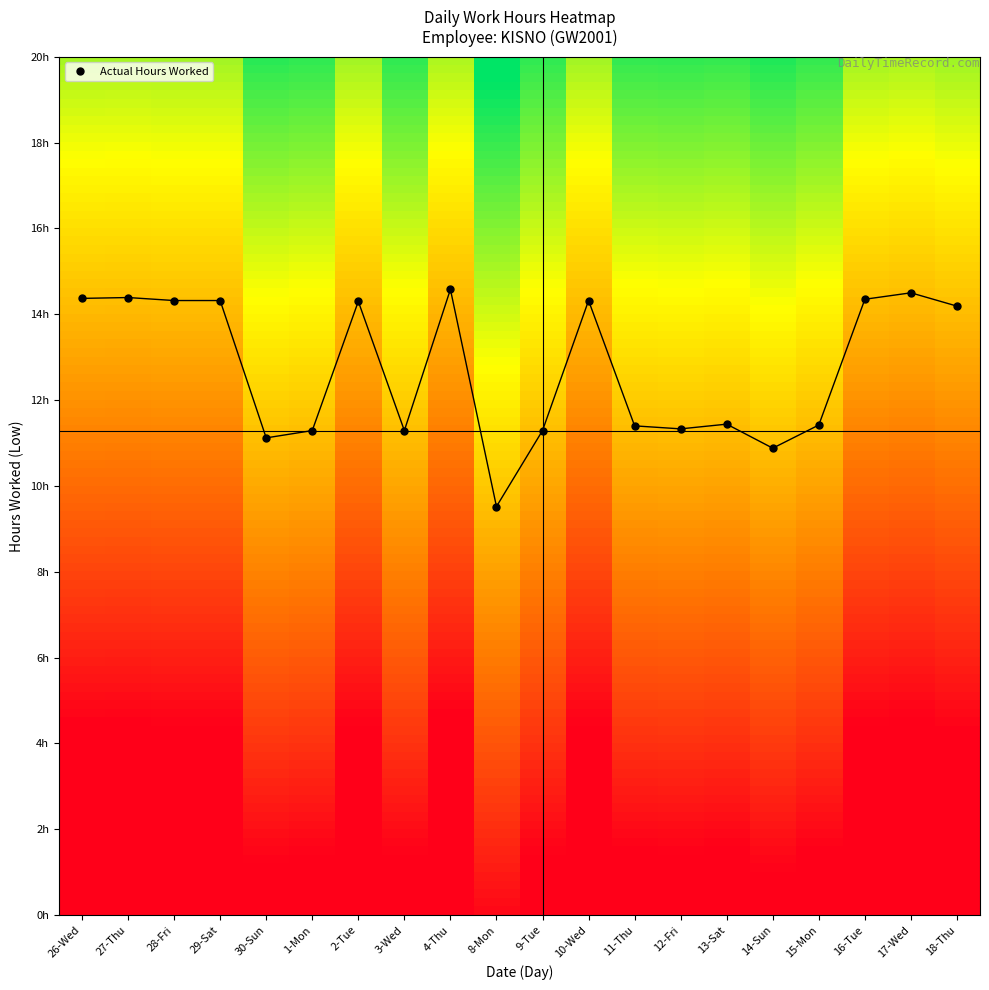

Is this an area chart (filled region under the line)?

No